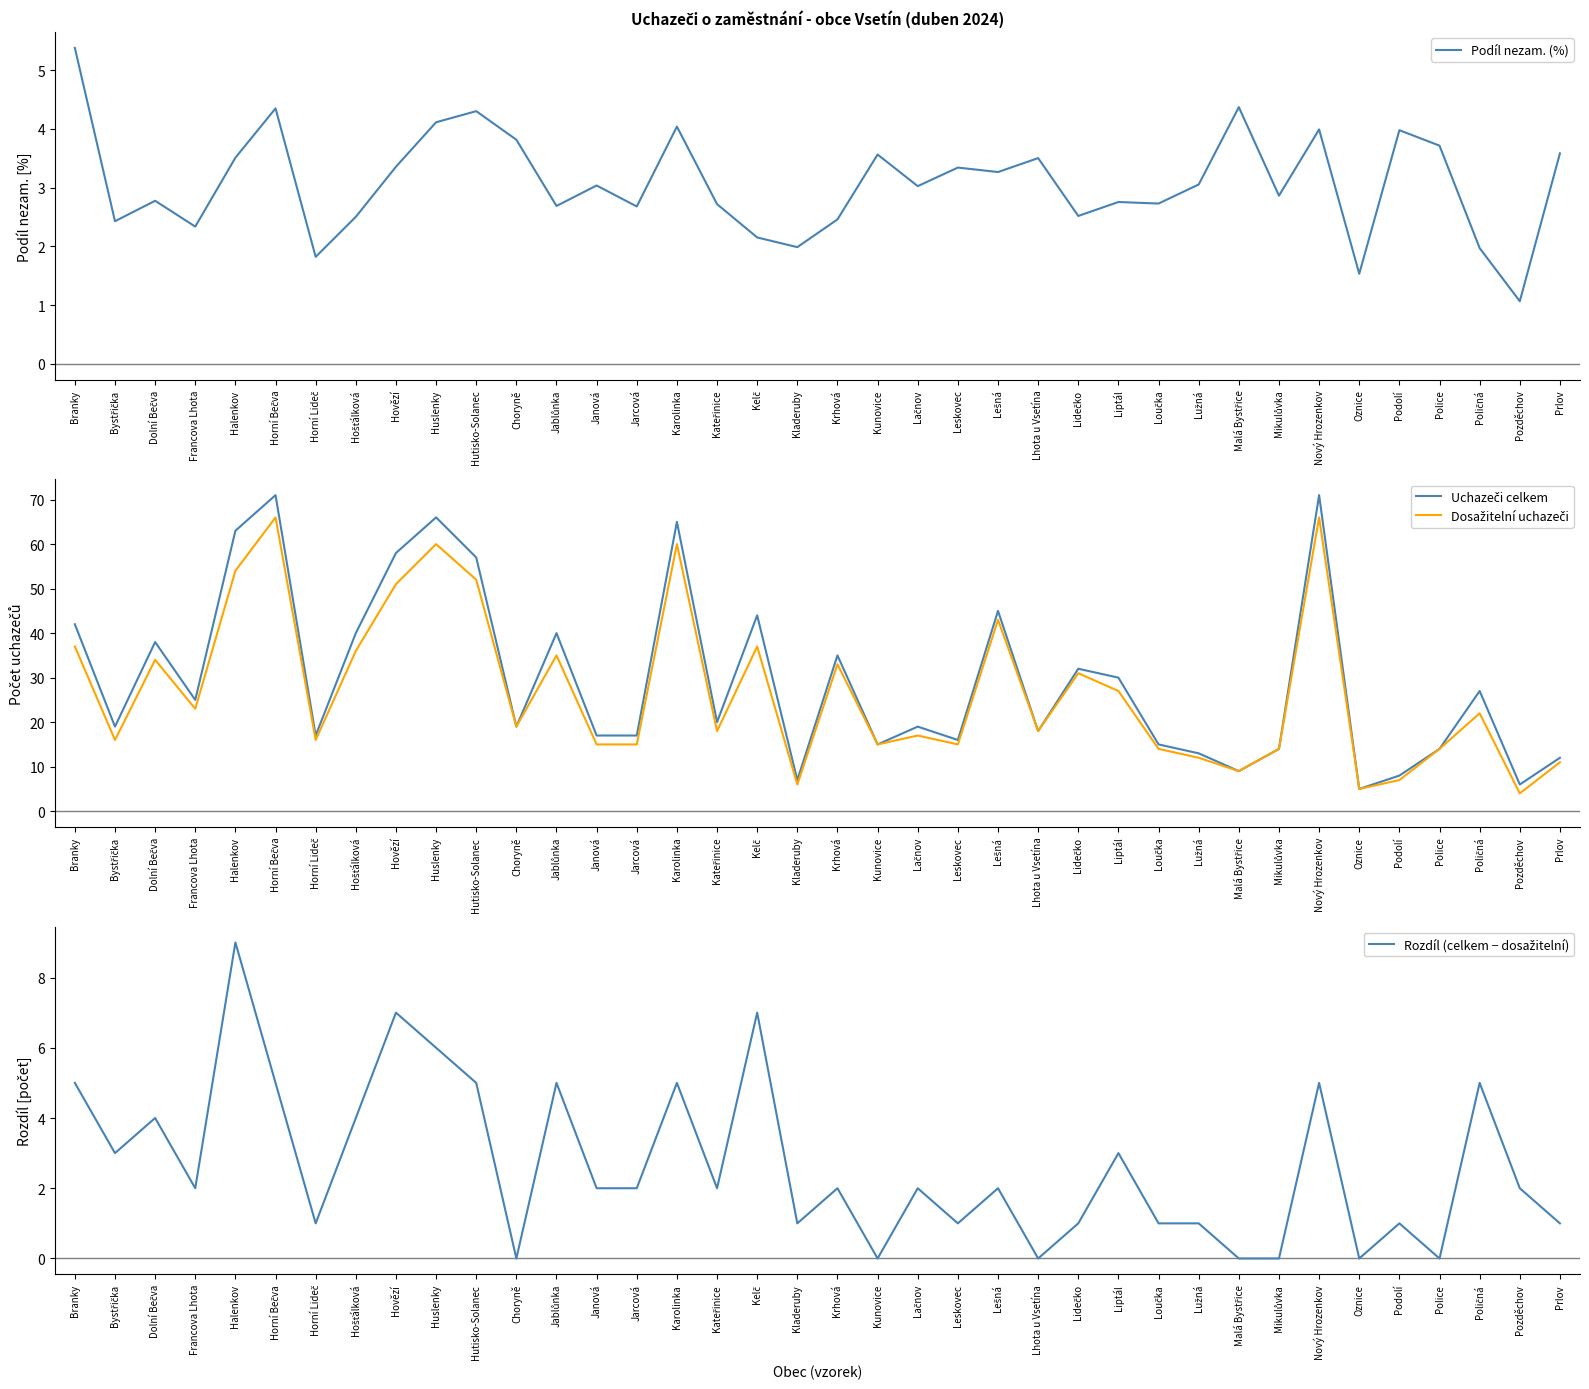

What position from the right is Dolní Bečva?

36